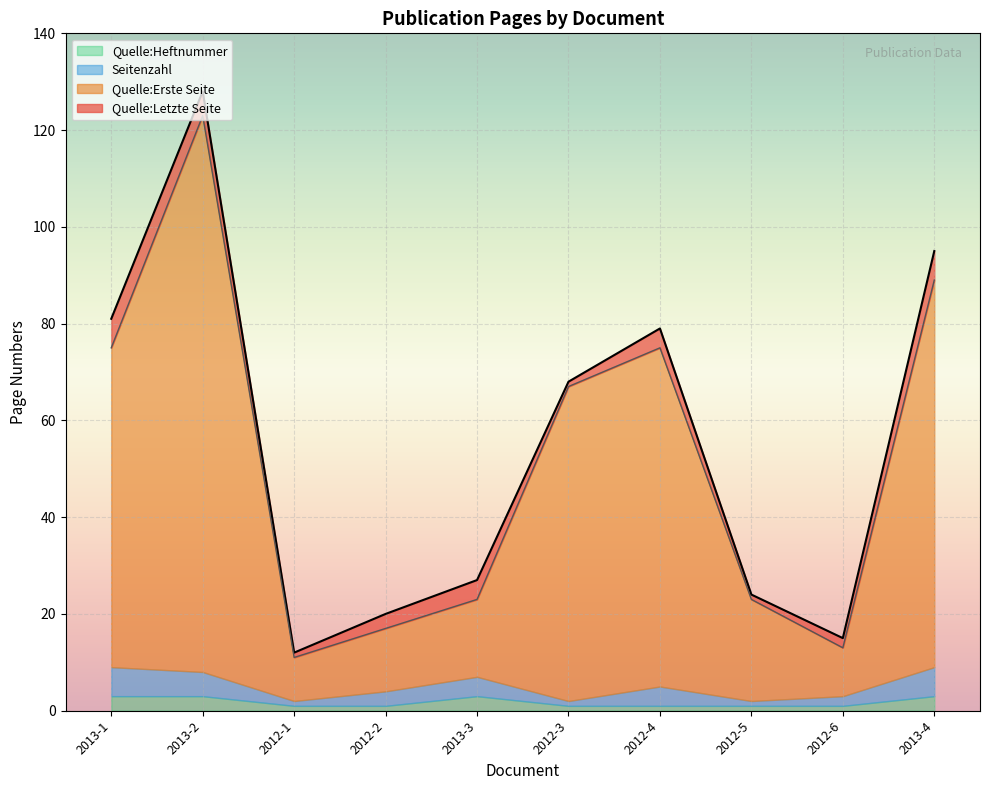

Does the chart display data point markers on the line(s)?

No